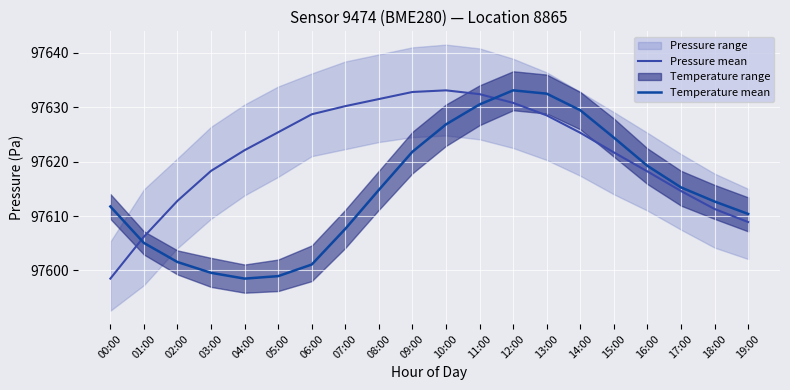

The value of Temperature mean at 05:00 is 127135.7. True or false?

False